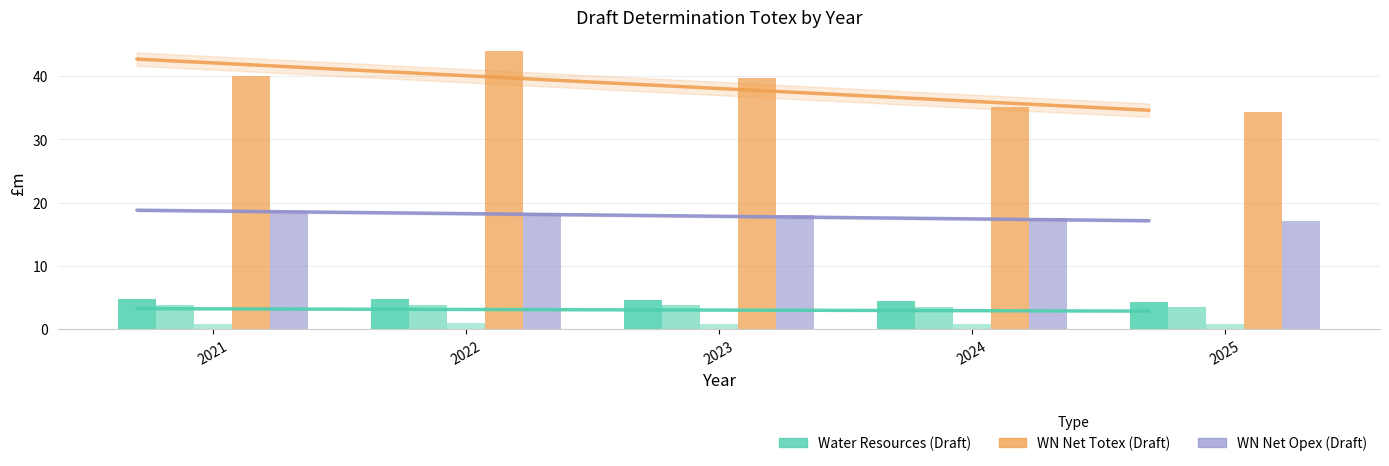

What is the smallest value displayed?

0.8